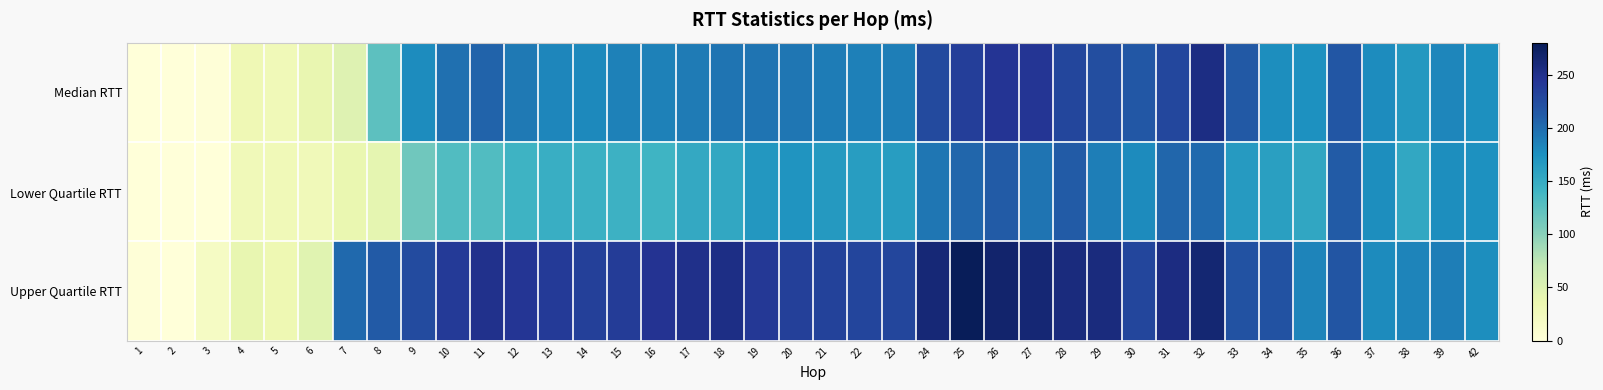

At how many categories does at least one series exceed 142?

34